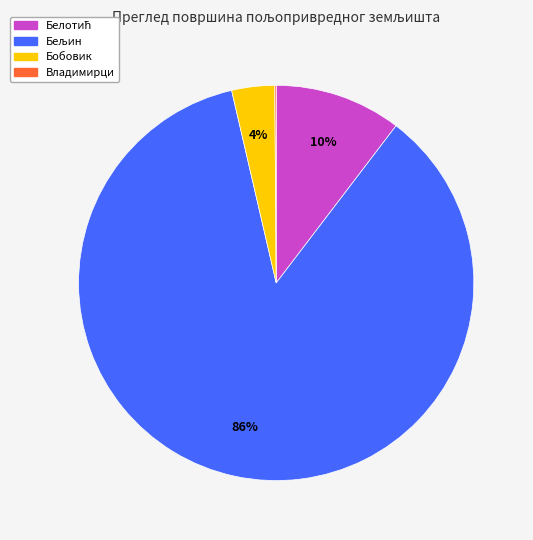

To the nearest percent, what is the average slice percentage?

25%